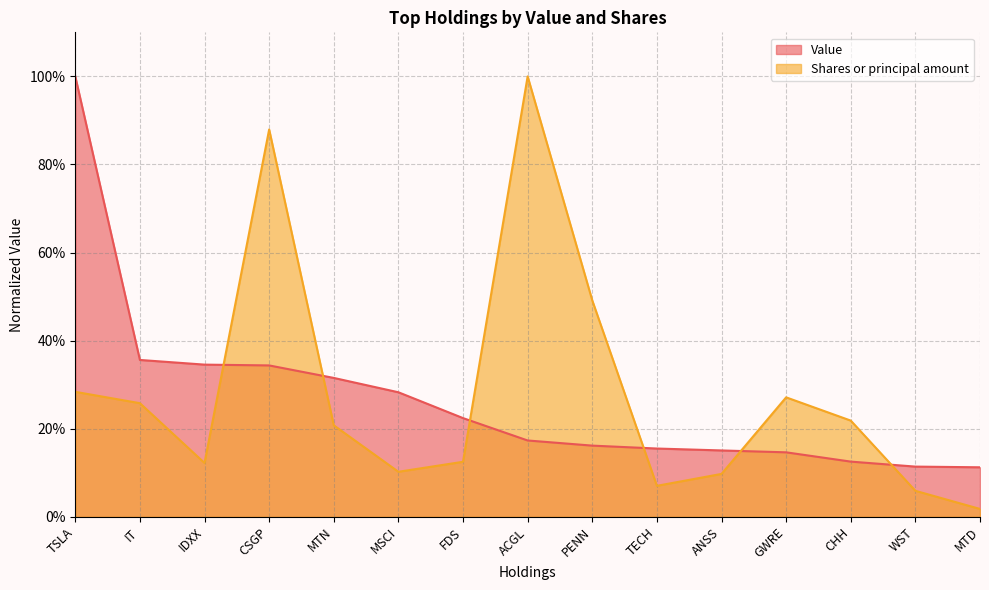

The value of Value at FDS is 0.3. True or false?

False